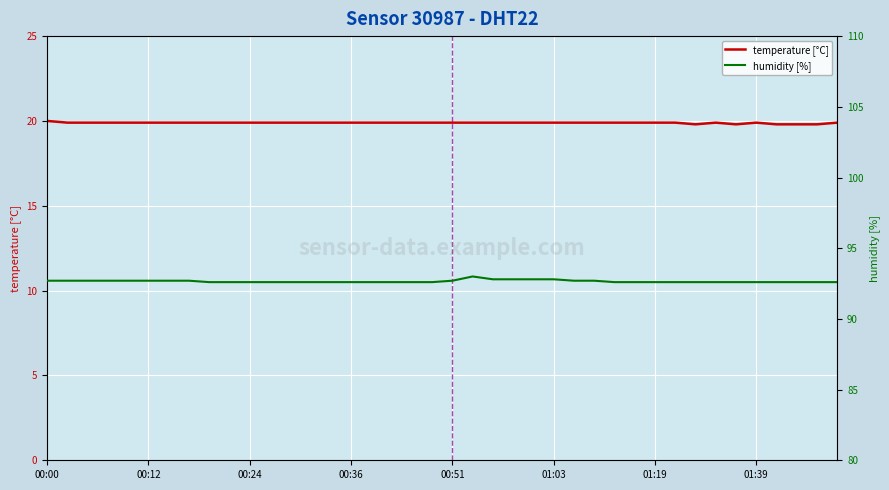

What is the lowest value of the temperature [°C] series?

19.8